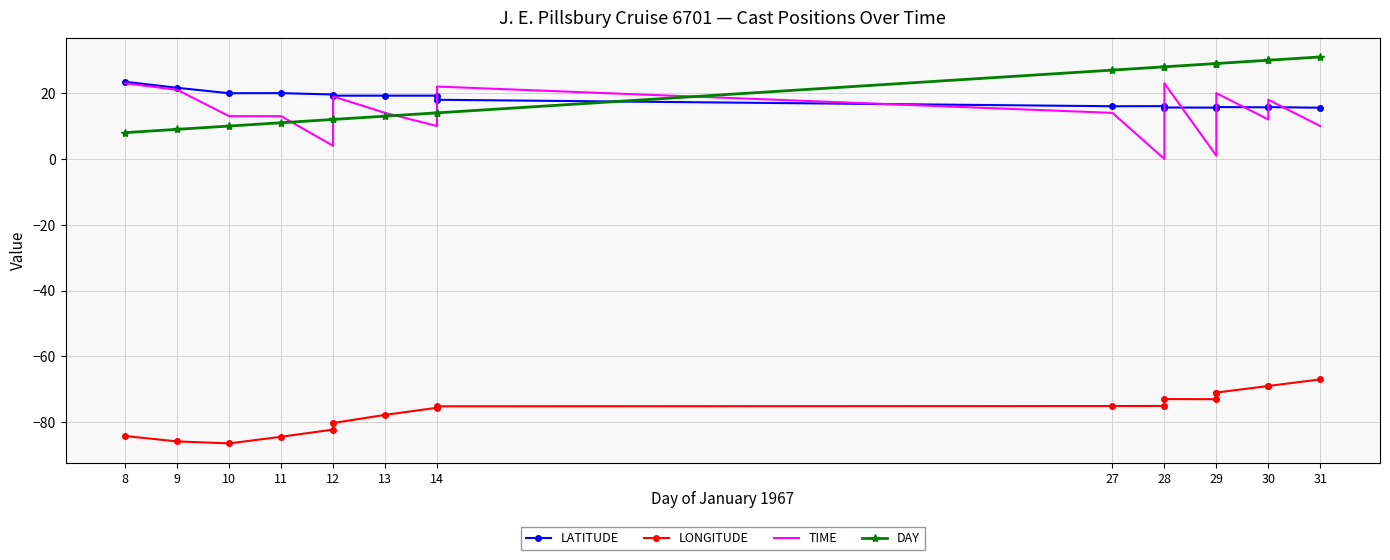

What is the value of the LONGITUDE point at the 10th from the left?

-75.1